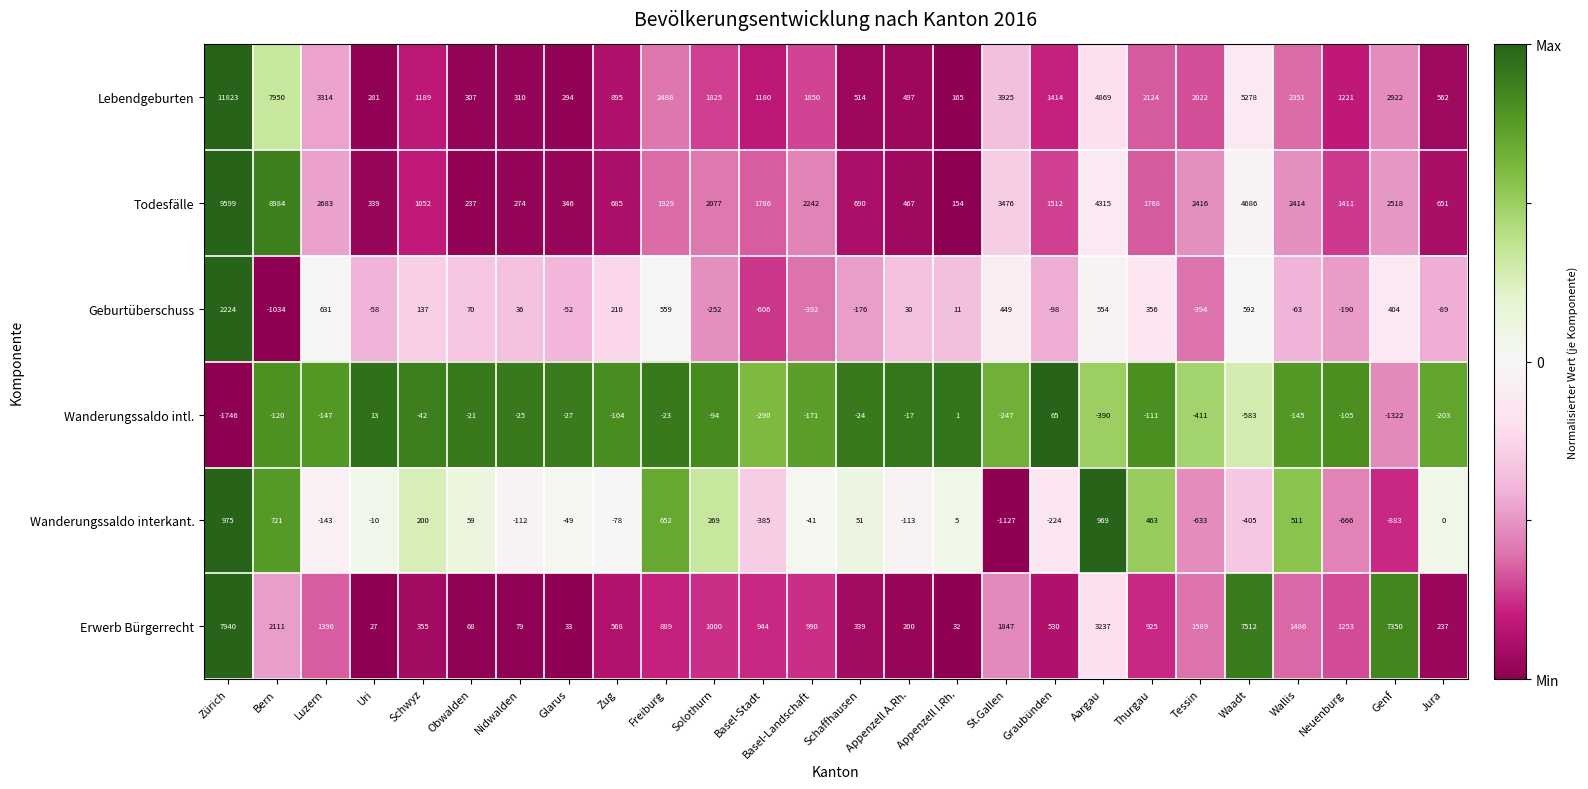

Which series changed the most between Schaffhausen and Thurgau?

Lebendgeburten